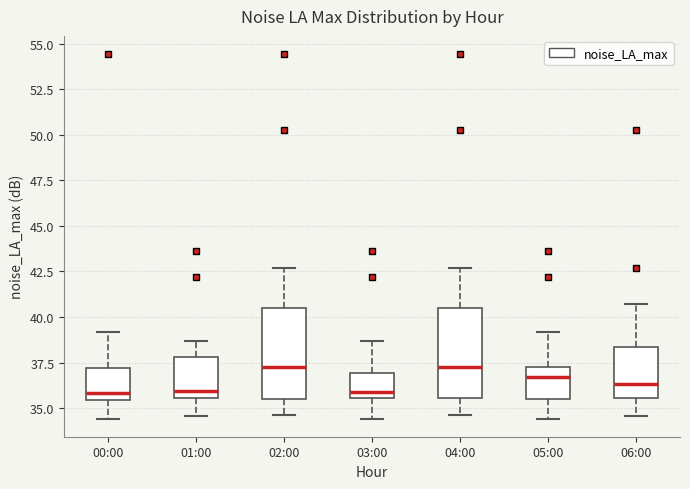

Where is the upper edge of the box for 04:00 on the y-axis? The values are not printed on the chart, so give them approximately, as read against the axis.

40.5